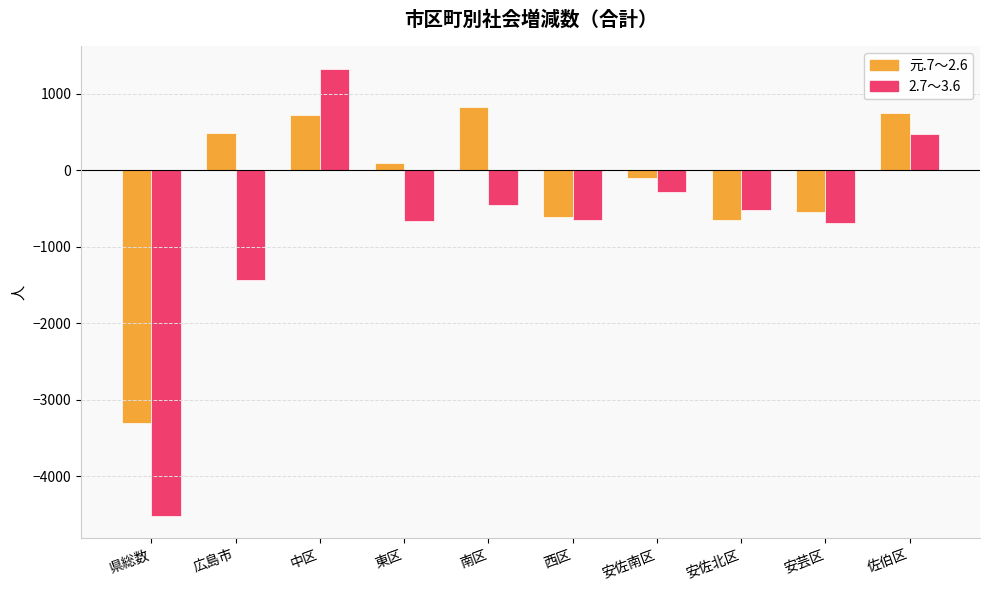

Which series has the largest range (max minus min)?

2.7～3.6